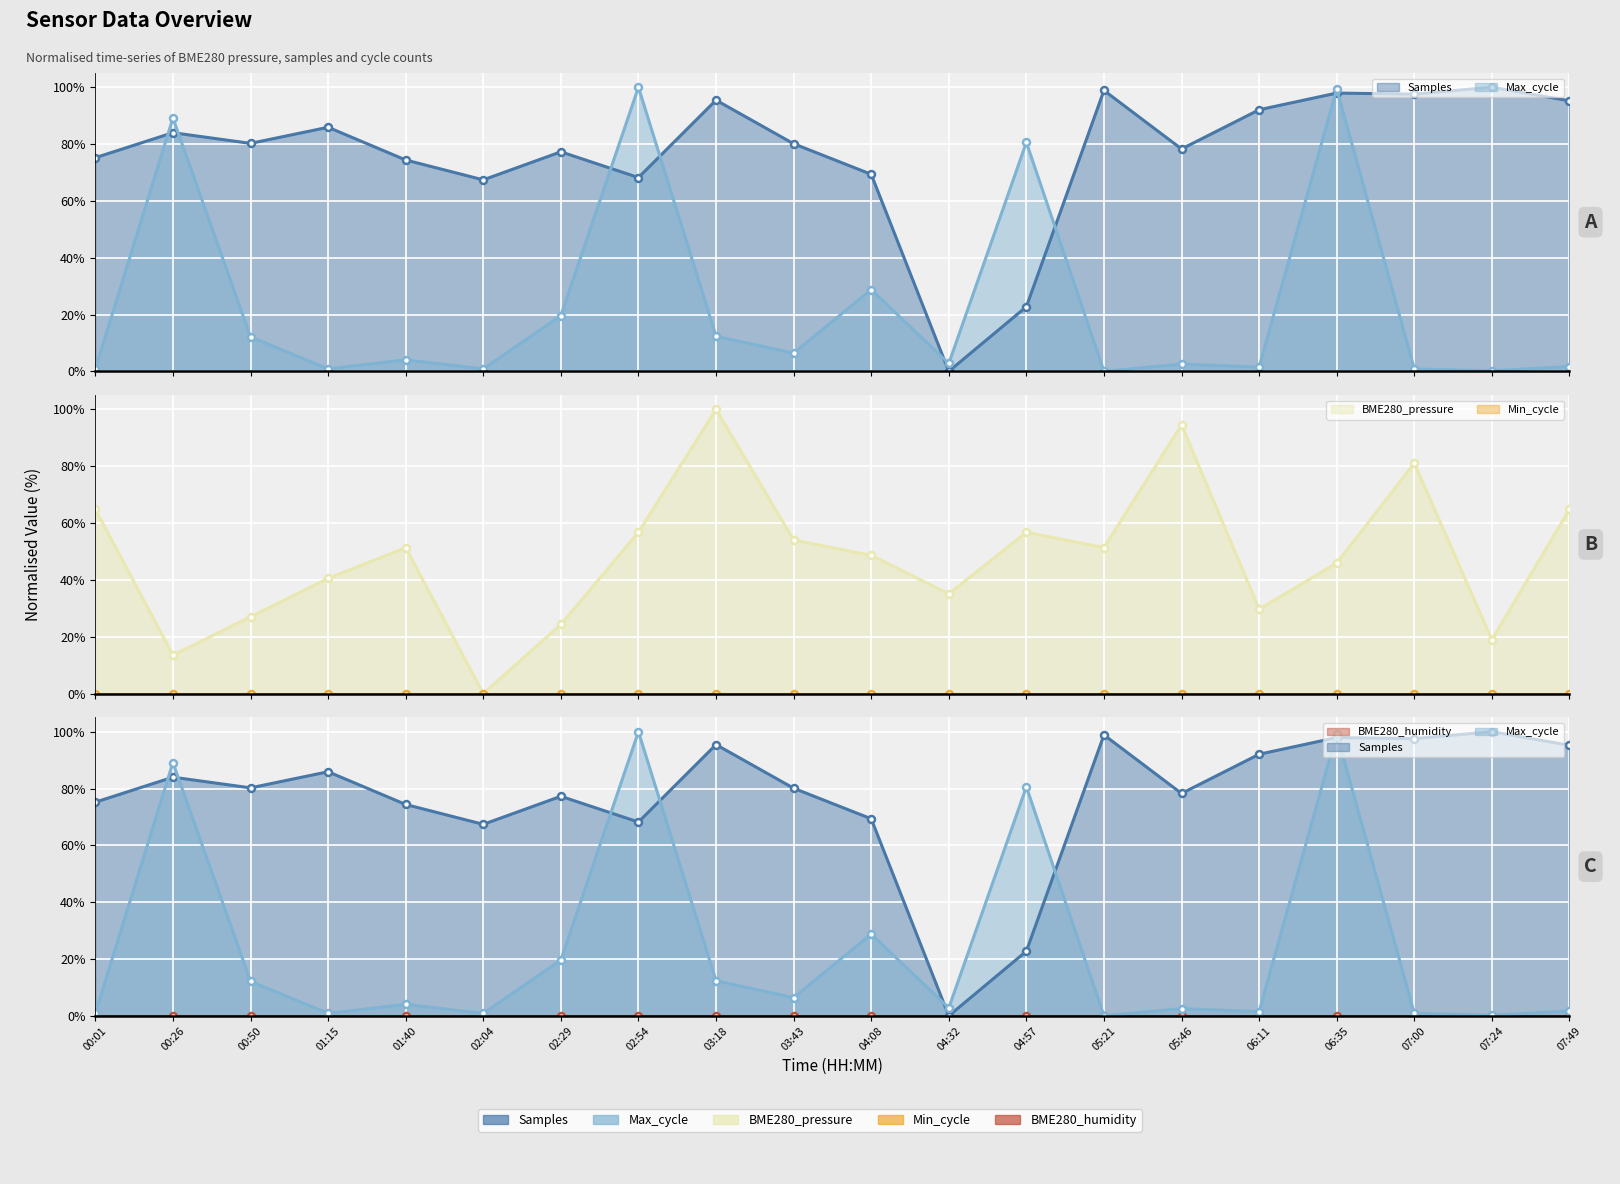

How many data points in Max_cycle are above 4?

10